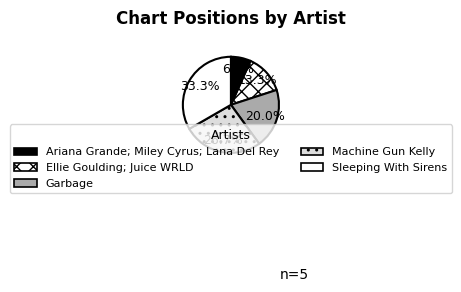

How many slices are in this pie chart?

5